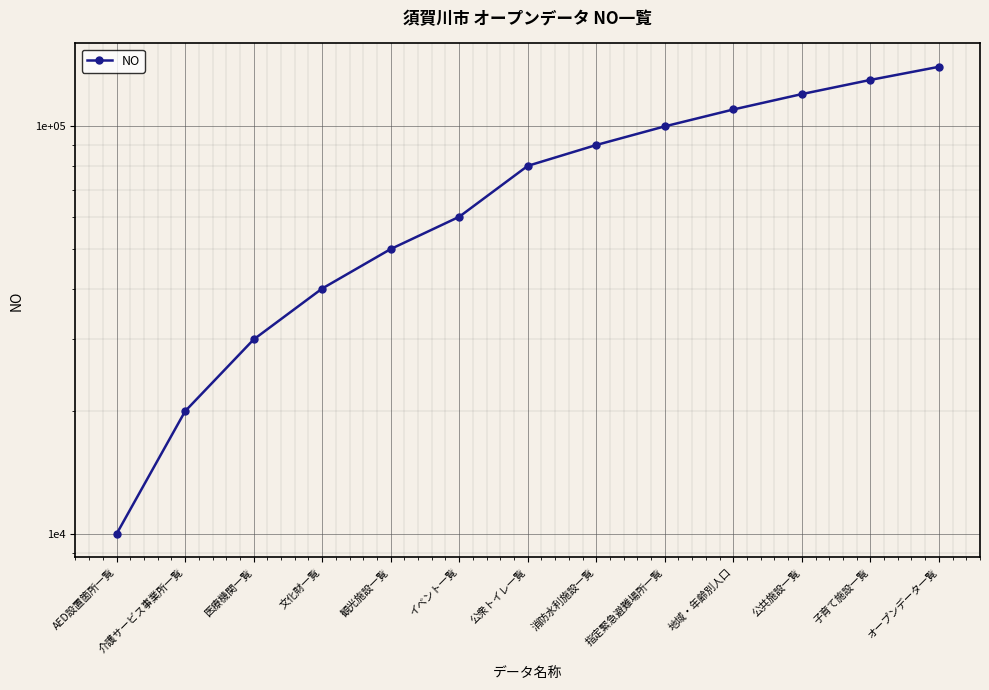

Read the value at イベント一覧, to the nearest 100.

60000